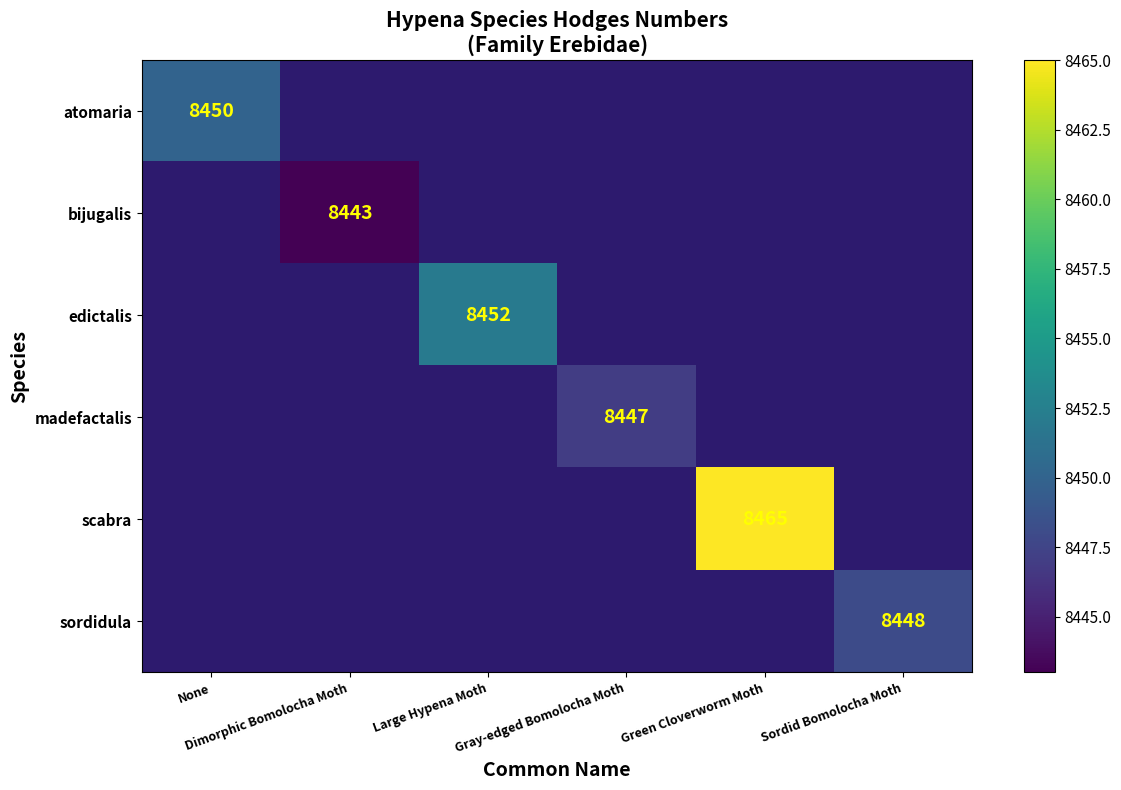

Which series has the largest range (max minus min)?

atomaria